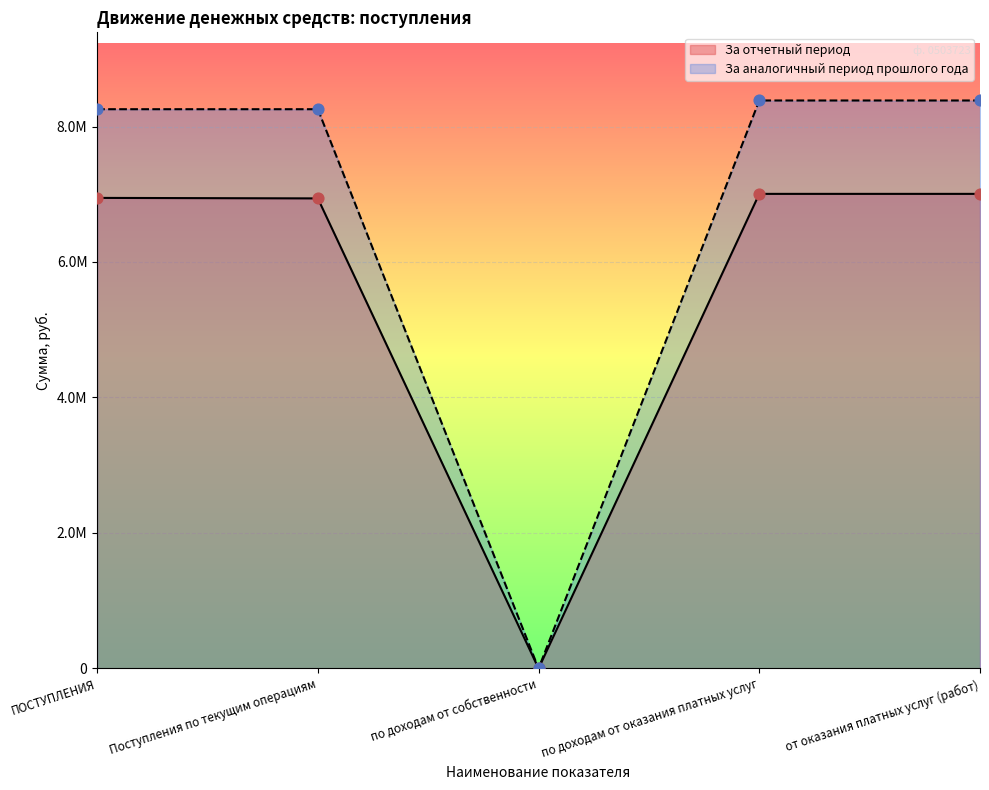

At how many categories does at least one series exceed 645729?

4